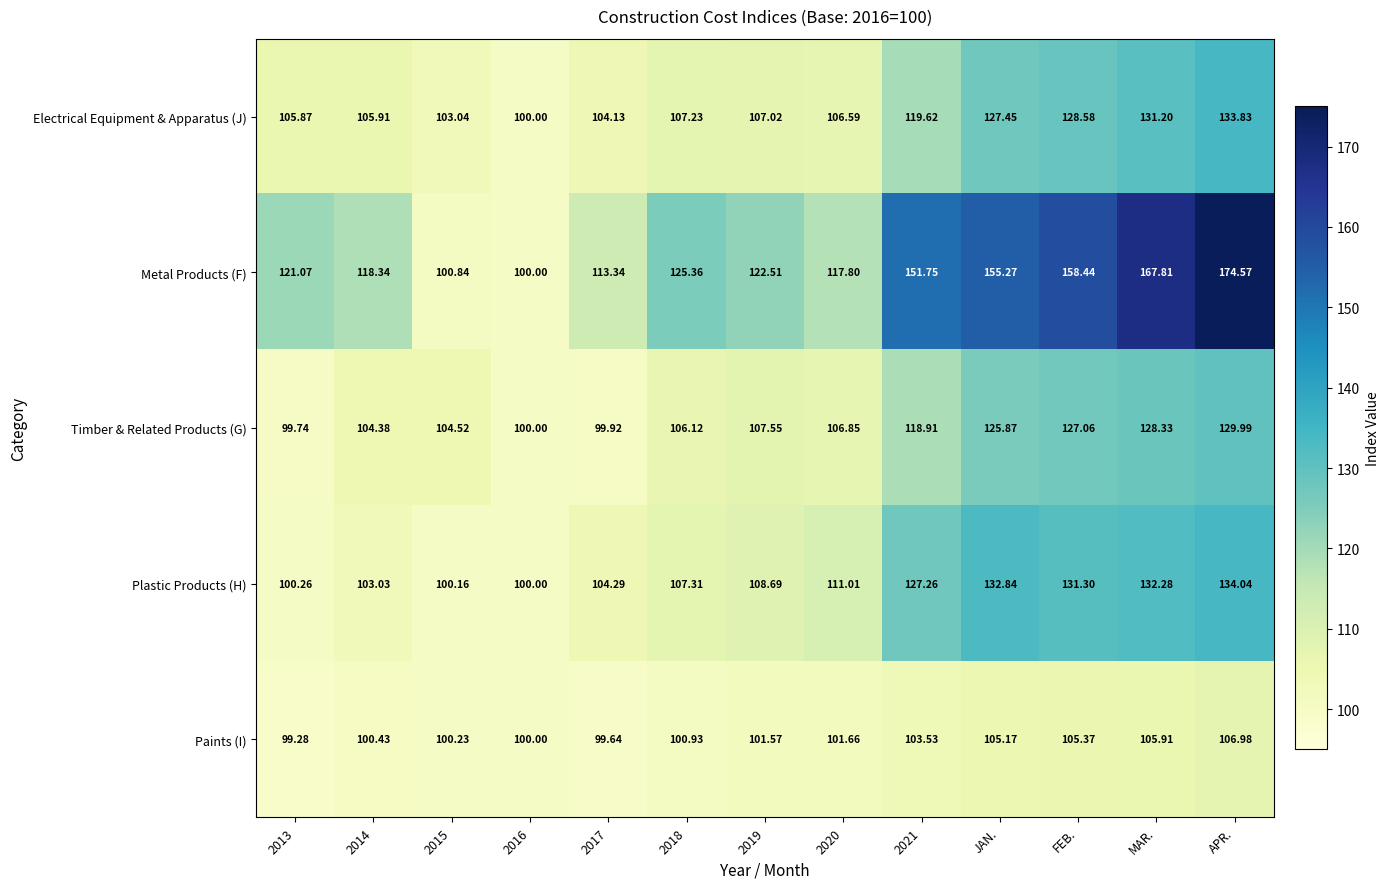

Which series changed the most between 2019 and MAR.?

Metal Products (F)